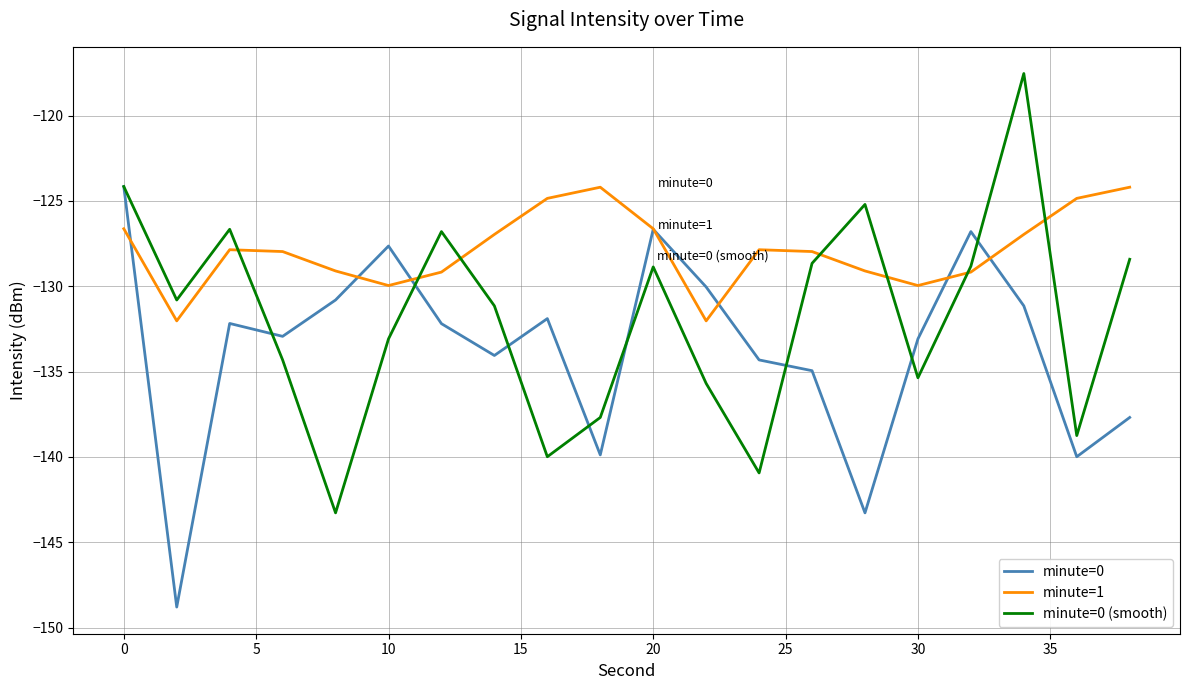

What is the sum of all minute=0 values?

-2672.5